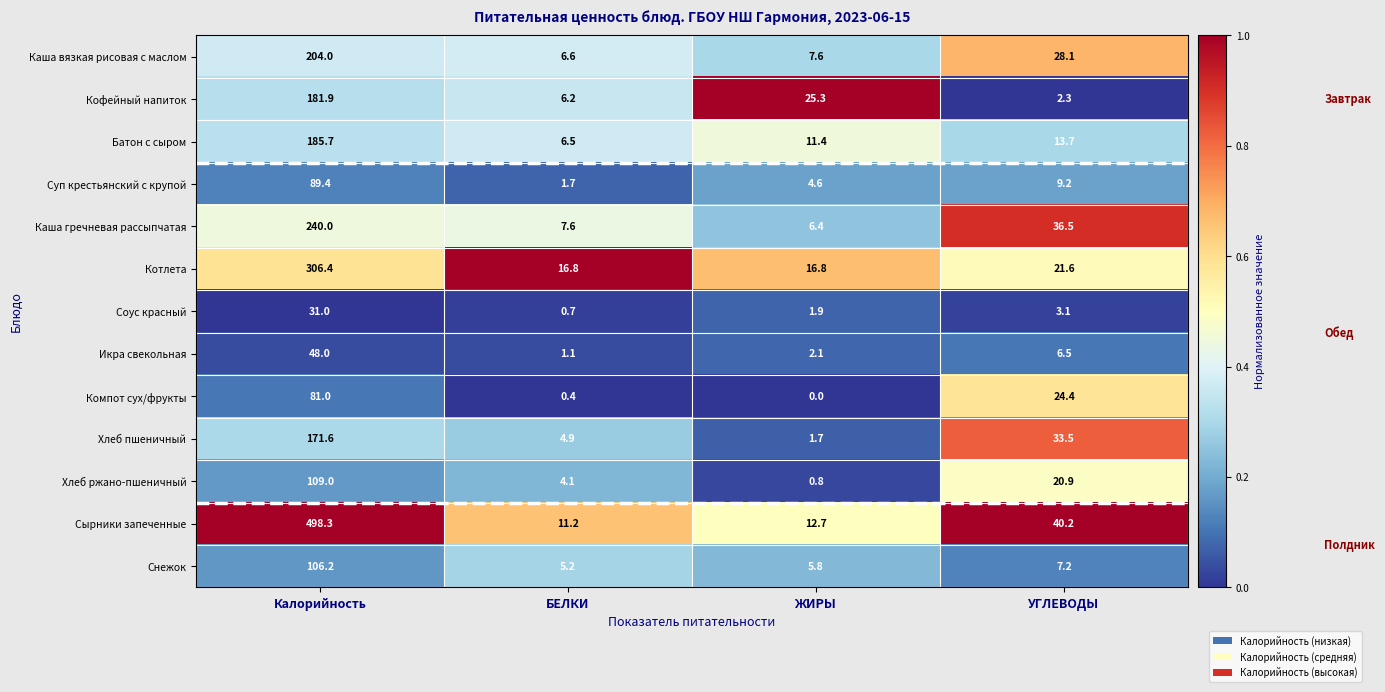

Which series changed the most between Калорийность and ЖИРЫ?

Сырники запеченные